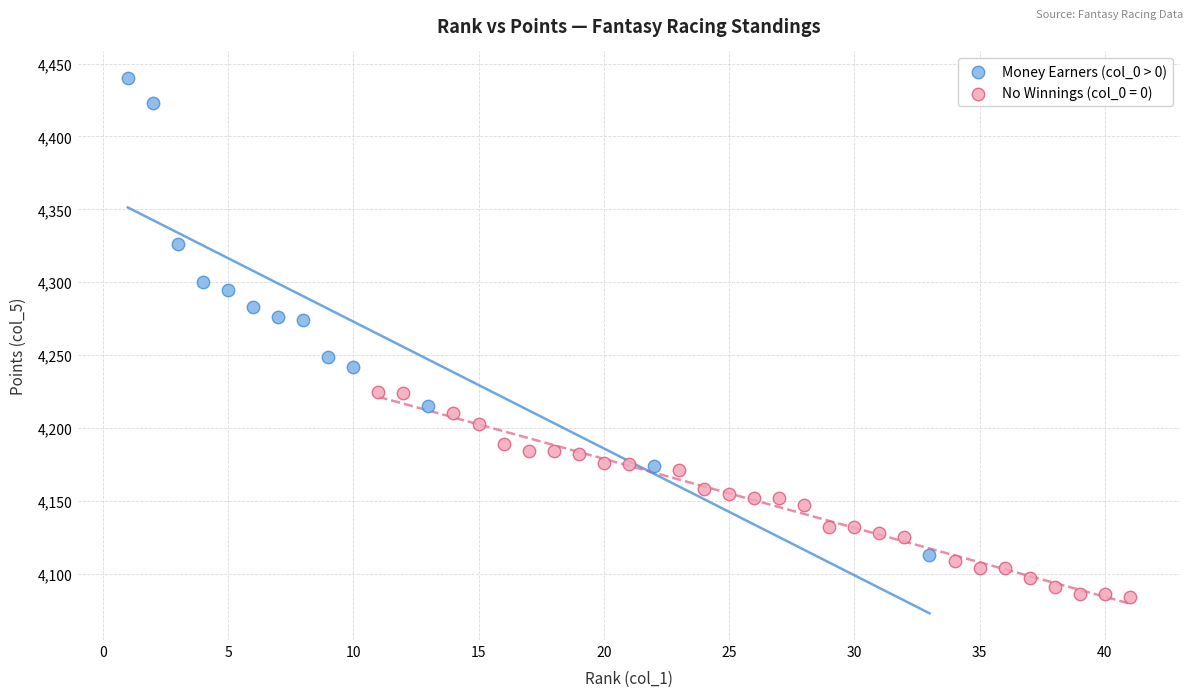

Which series reaches the minimum Y coordinate?

No Winnings (col_0 = 0)